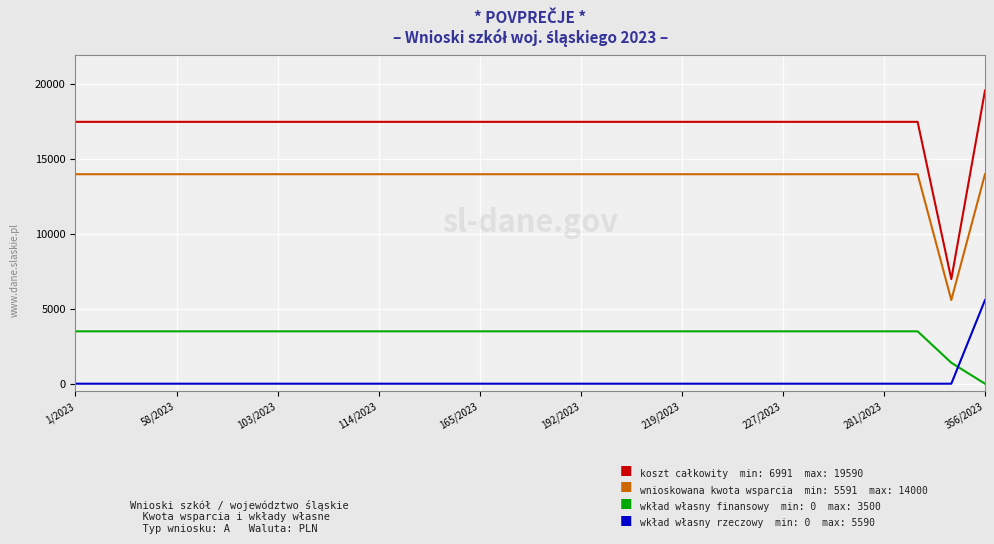

What is the maximum value shown in the chart?

19590